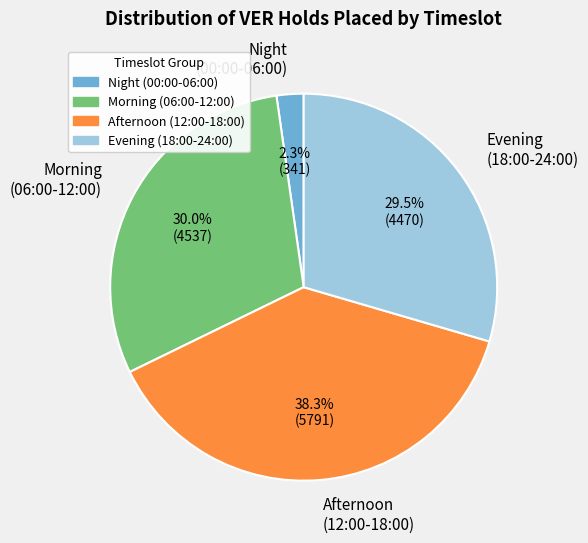

Is there any slice that represents more than half of the pie?

No